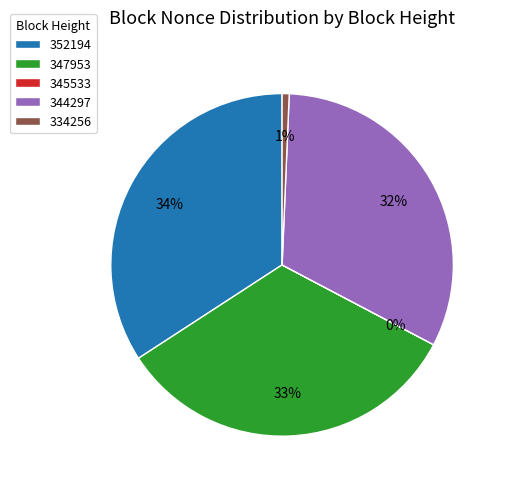

The 352194 slice represents 22% of the pie. True or false?

False